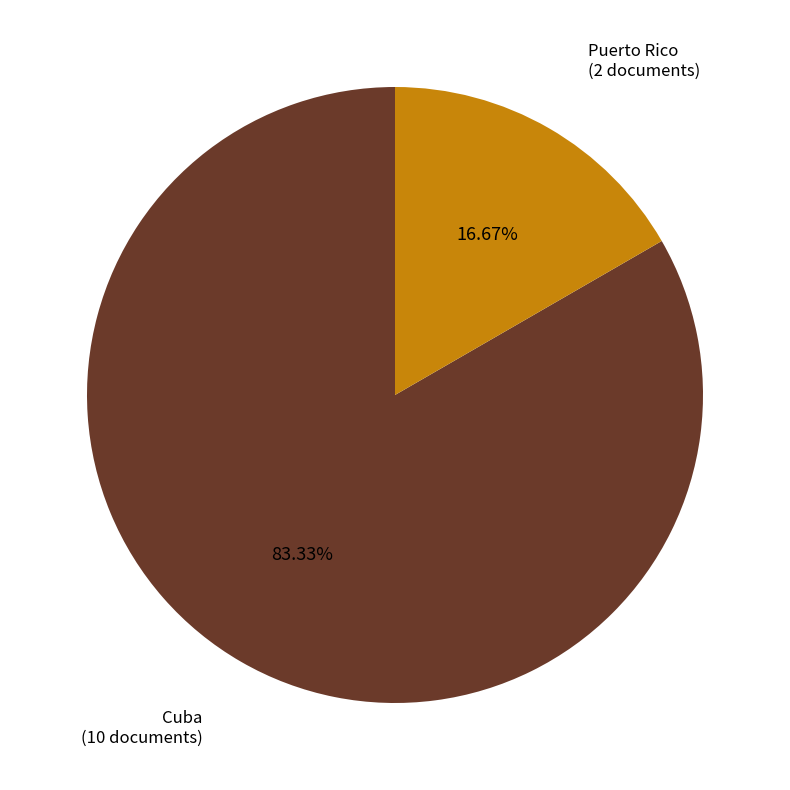

Is there any slice that represents more than half of the pie?

Yes